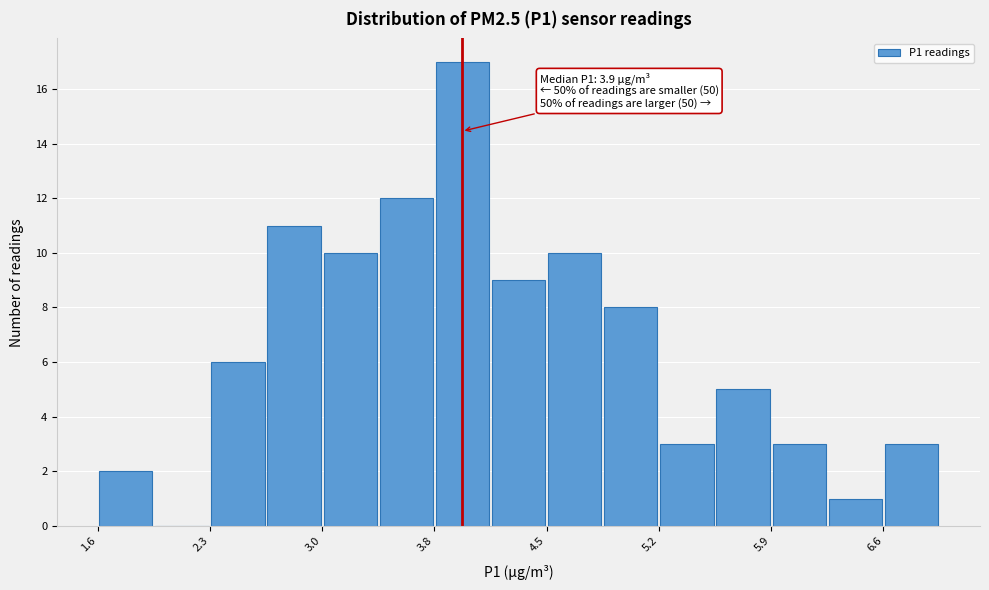

Around what value on the x-axis is the tallest bar? Give the approximate position of its centre, as read against the axis.

3.9